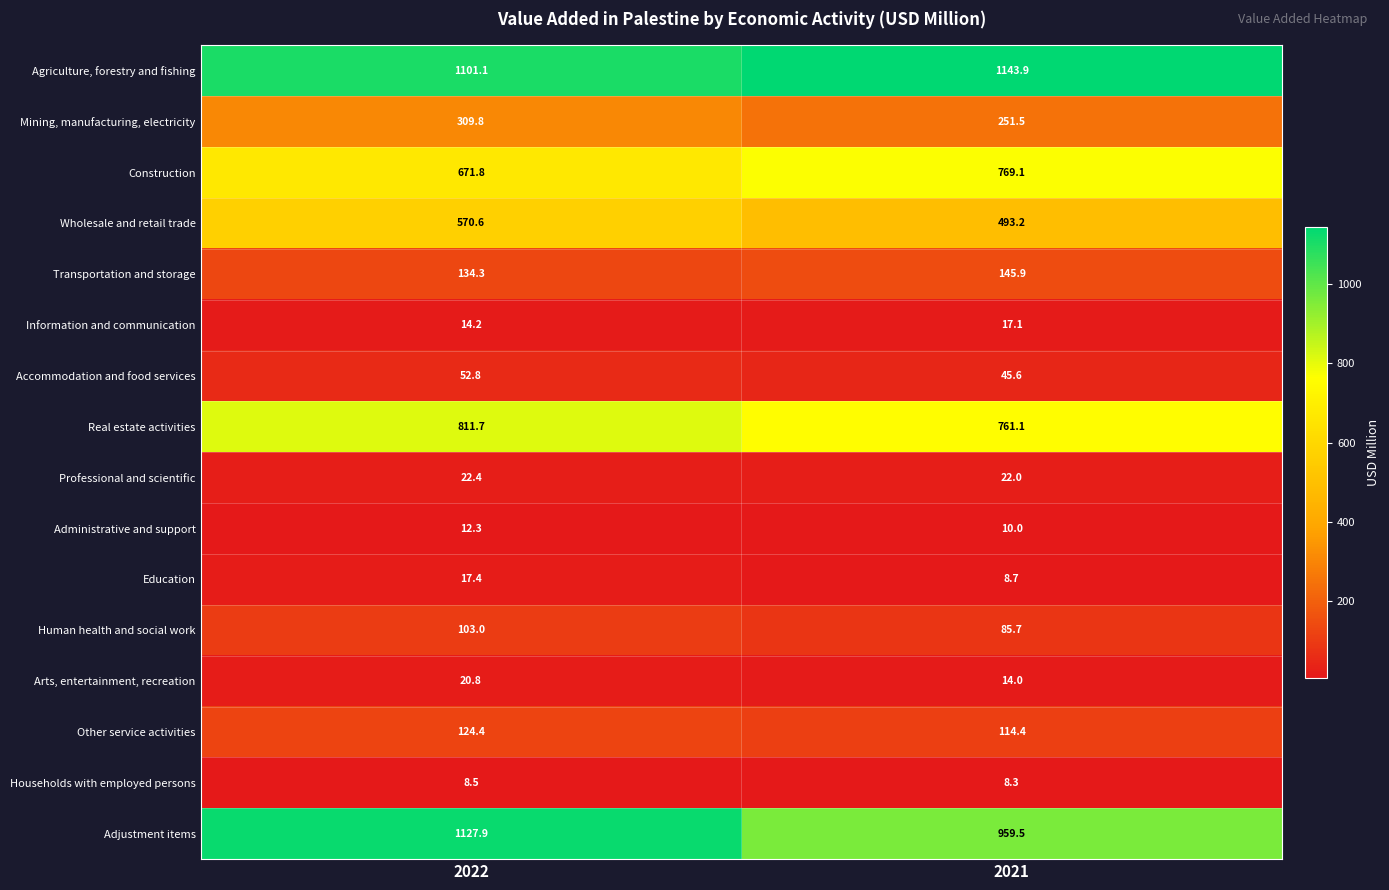

True or false: Real estate activities has a value of 1356.8 at 2021.

False